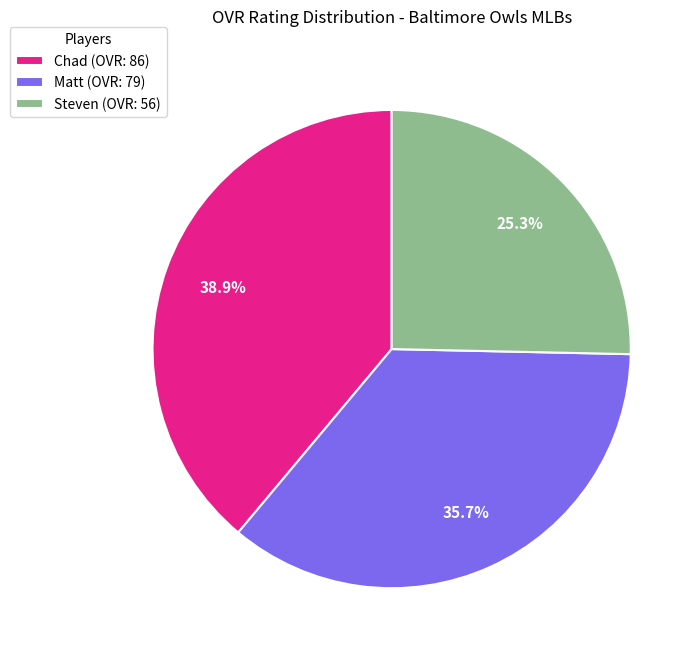

What is the ratio of the value at Steven to the value at Chad?

0.7